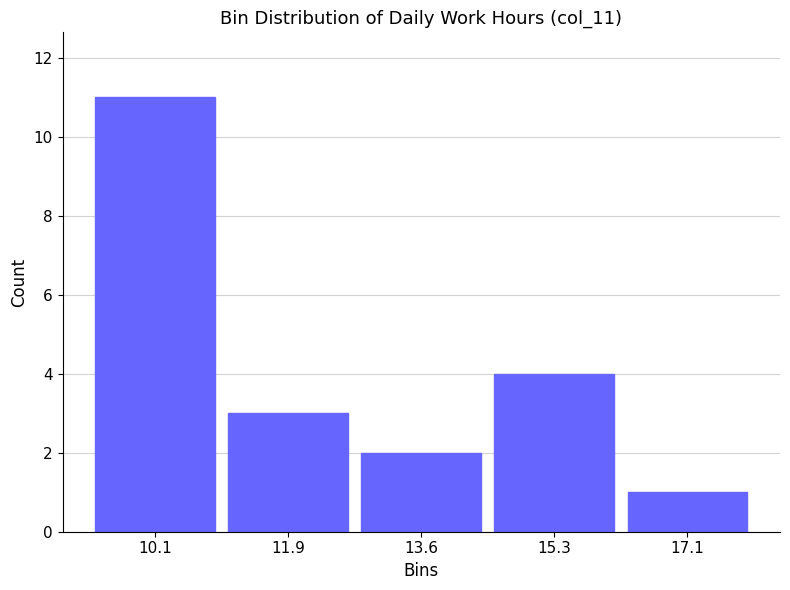

What is the height of the bar covering 11.0 to 12.8 on the x-axis? Neither the bar edges nor the heights are printed on the chart, so give them approximately, as read against the axes.

3